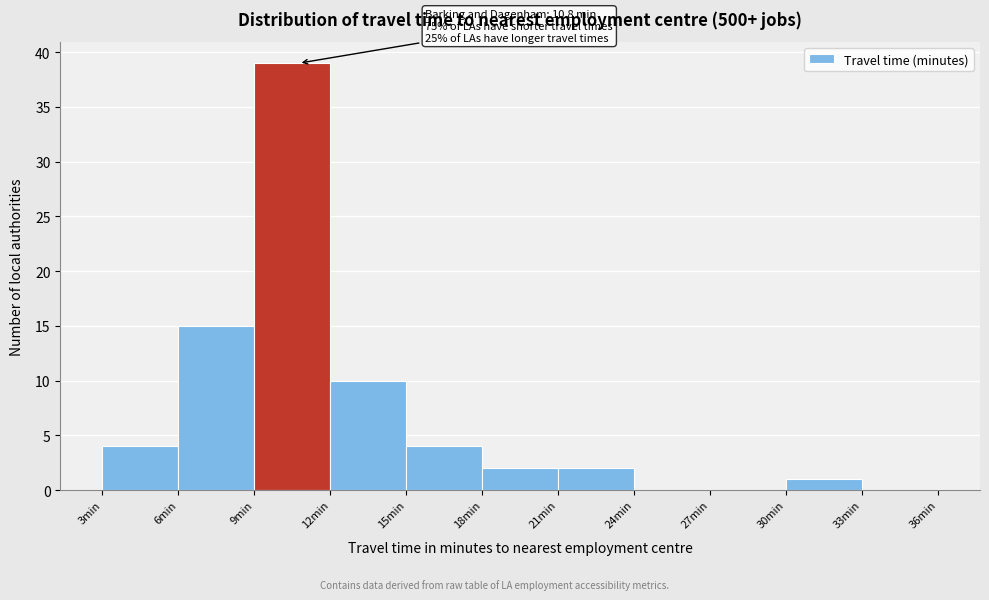

Which range on the x-axis has the tallest bar?

9 to 12